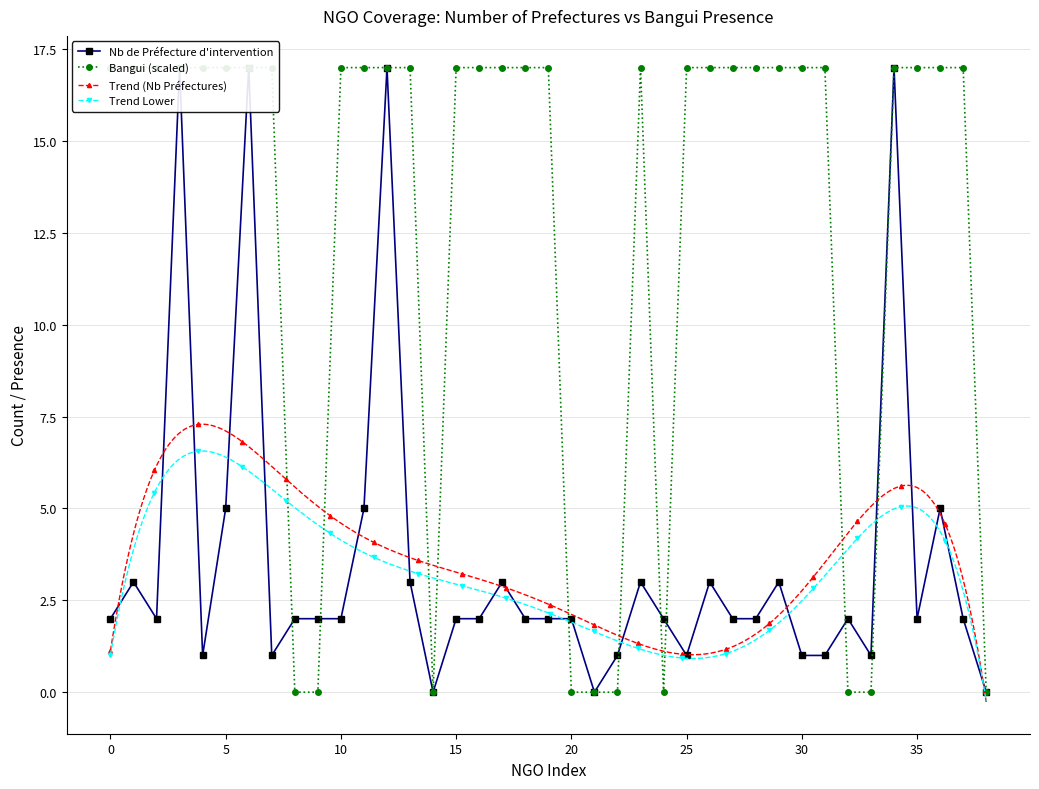

How many values in Trend Lower are above zero?

299